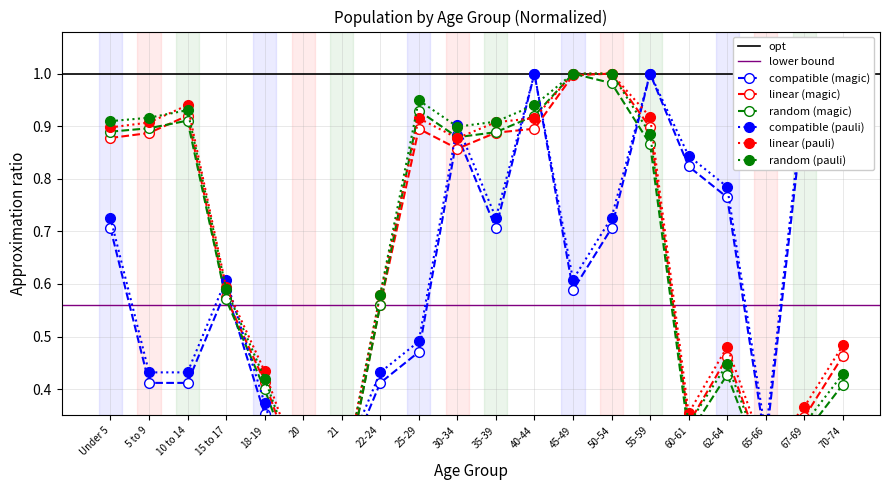

In National, how many points are lower than both neighbors (excluding endpoints)?

4